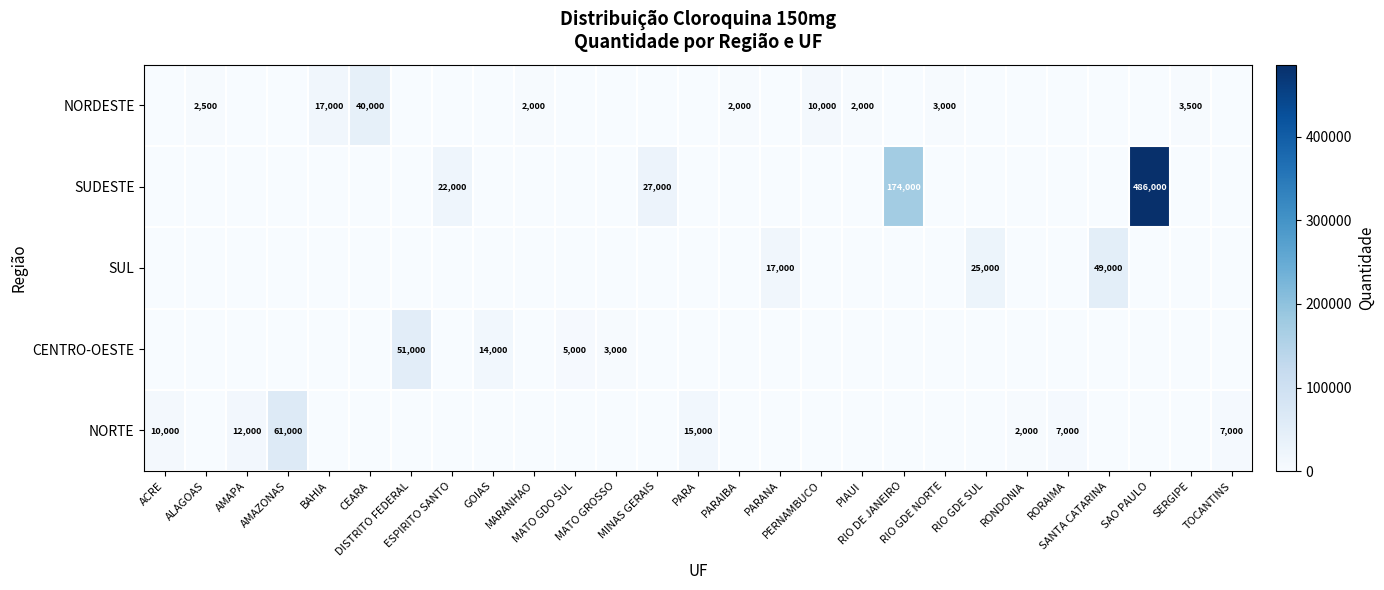

At how many categories does at least one series exceed 110169?

2